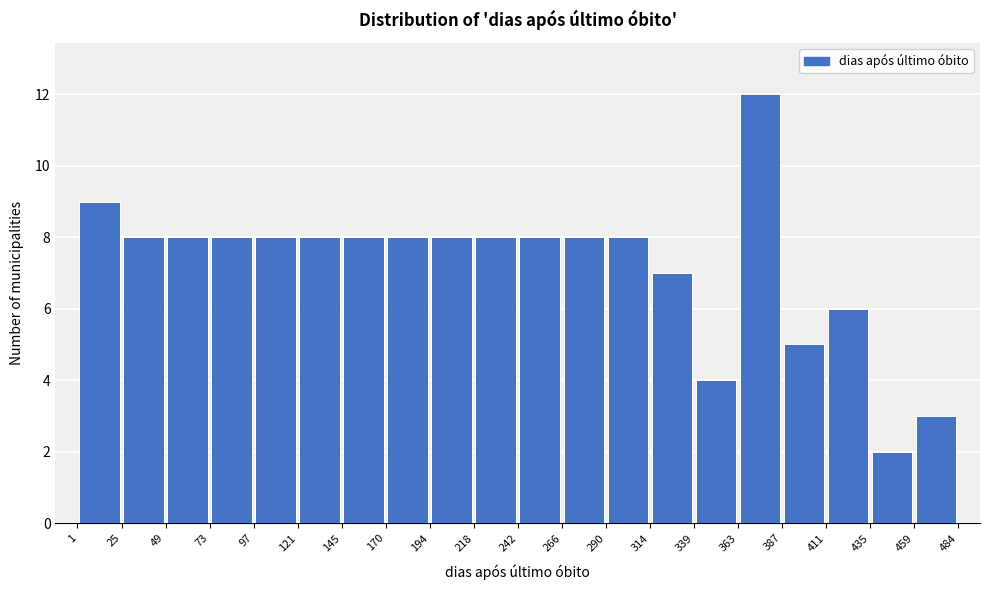

Reading left to right, list every bar in this chart as the range it spans on the x-axis followed by its height. The values are not printed on the chart, so give them approximately, as read against the axis.

1 to 25: 9
25 to 49: 8
49 to 73: 8
73 to 97: 8
97 to 121: 8
121 to 145: 8
145 to 170: 8
170 to 194: 8
194 to 218: 8
218 to 242: 8
242 to 266: 8
266 to 290: 8
290 to 314: 8
314 to 339: 7
339 to 363: 4
363 to 387: 12
387 to 411: 5
411 to 435: 6
435 to 459: 2
459 to 484: 3